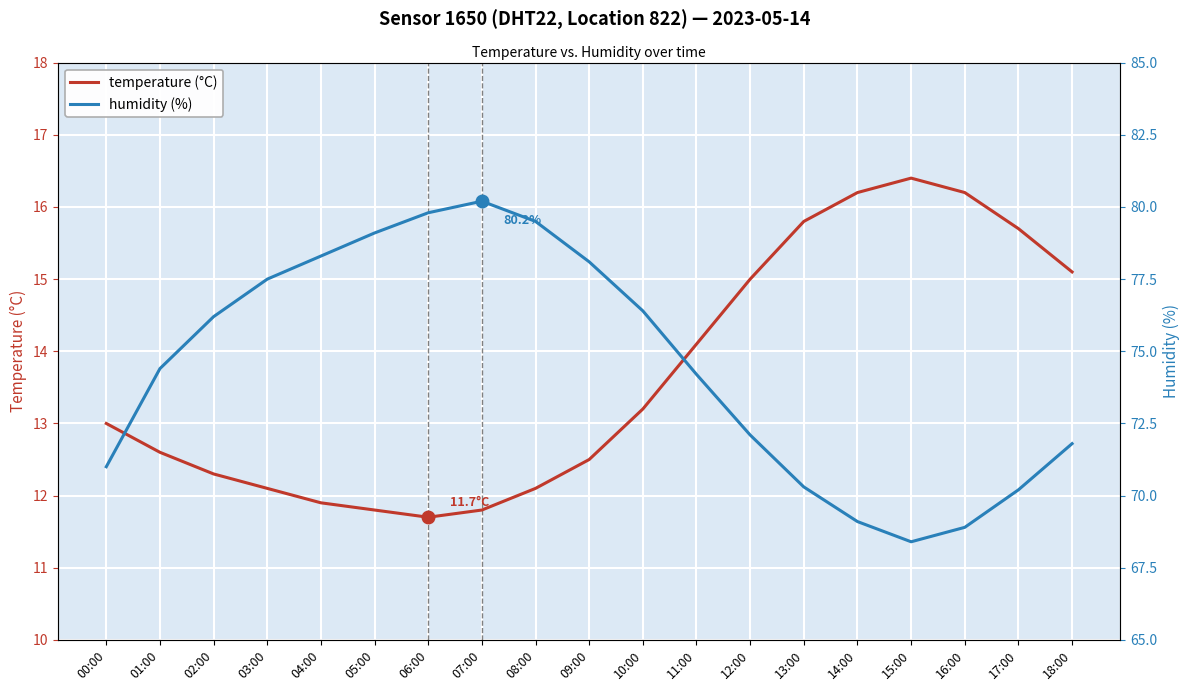

Is the value of temperature (°C) at 08:00 greater than the value of humidity (%) at 15:00?

No